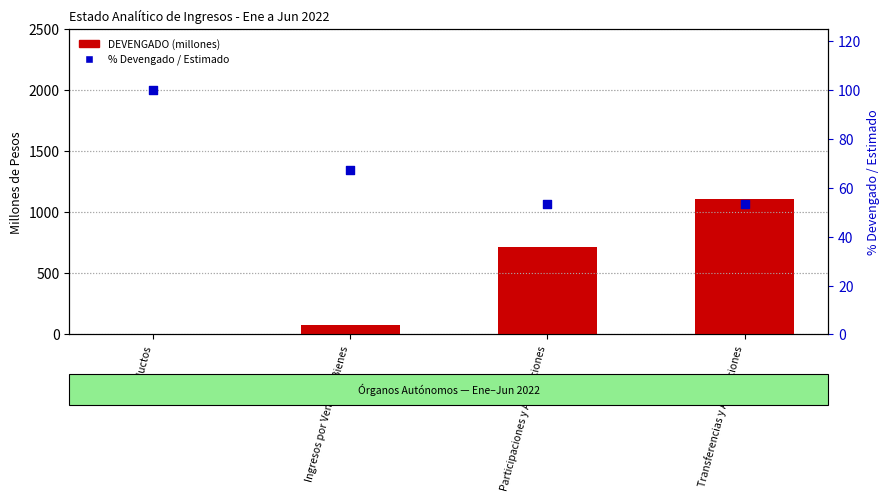

Which series has the widest spread of Y values?

DEVENGADO (millon pesos)